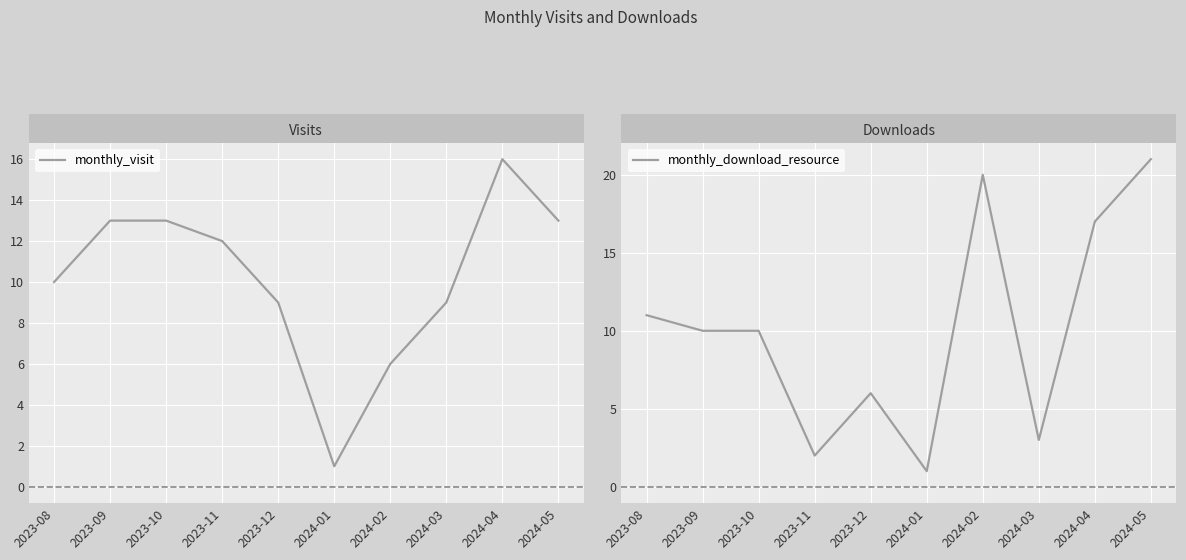

What is the total value across all series at 2024-03?

12